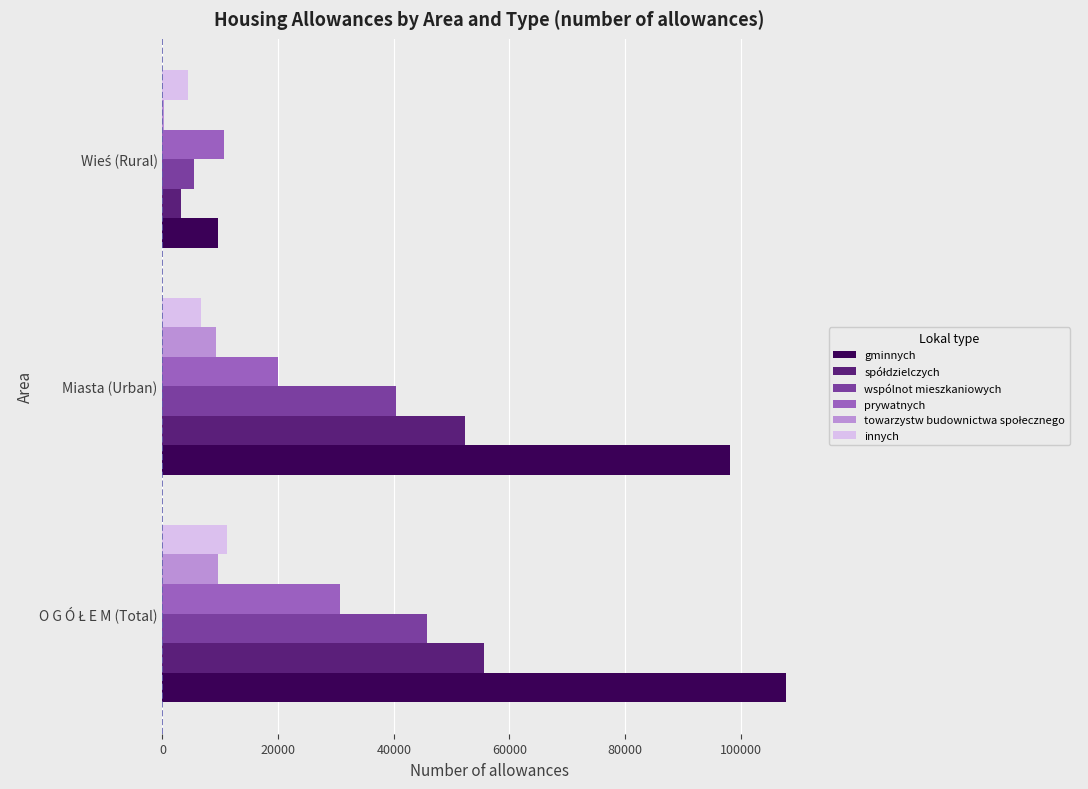

Which series has the largest total across all categories?

gminnych